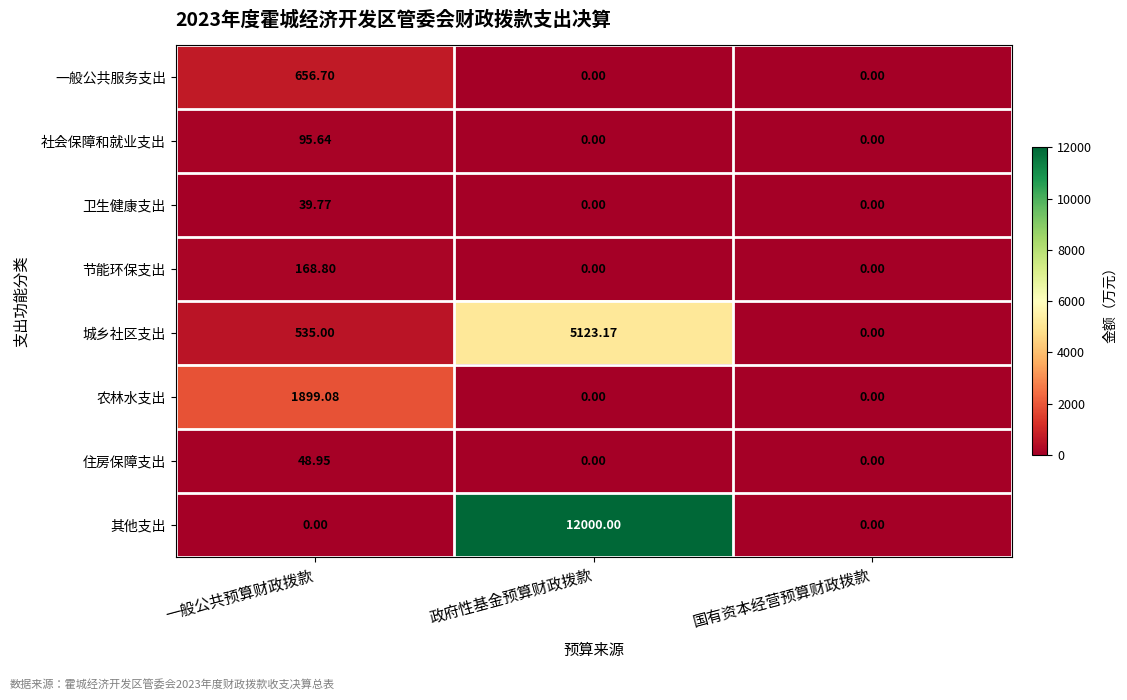

Which series has the widest spread of values?

其他支出